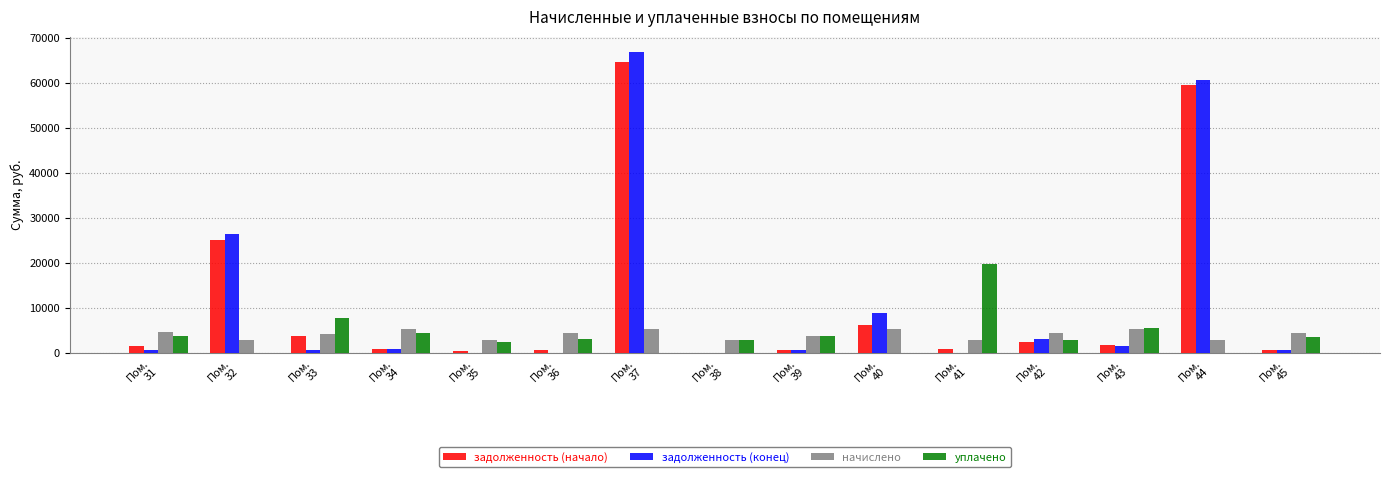

Count the number of categories in the chart.

15